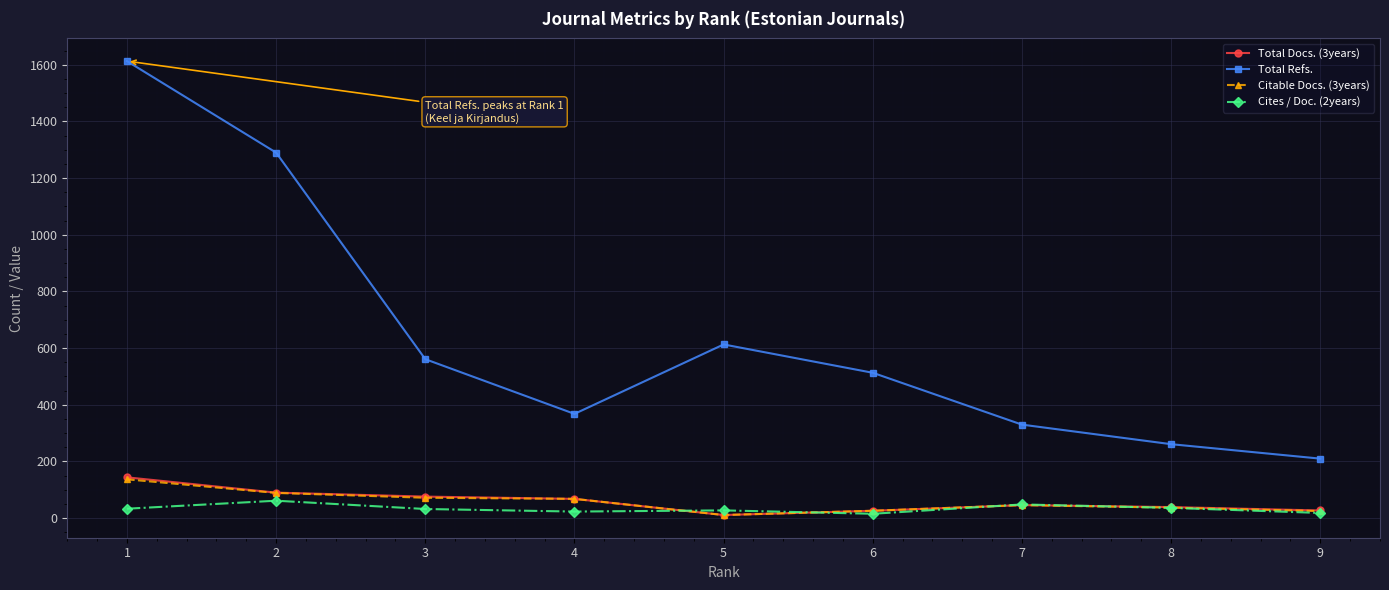

Which series changed the most between 1 and 3?

Total Refs.